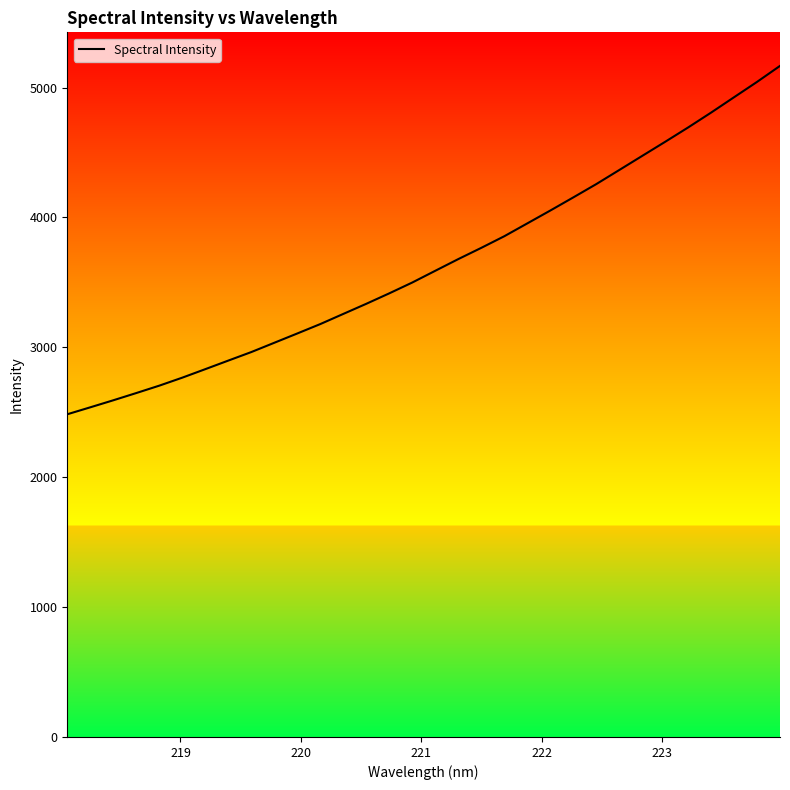

What is the maximum value shown in the chart?

5166.9